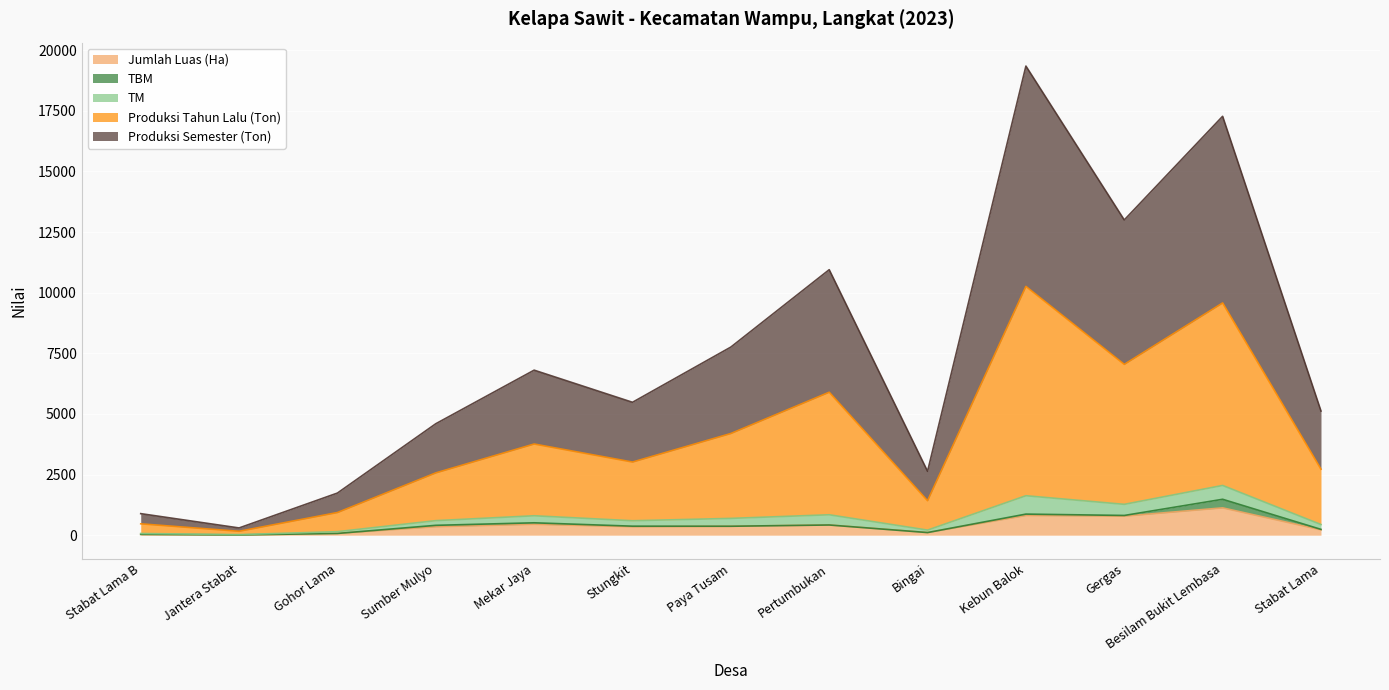

What position from the left is Pertumbukan?

8